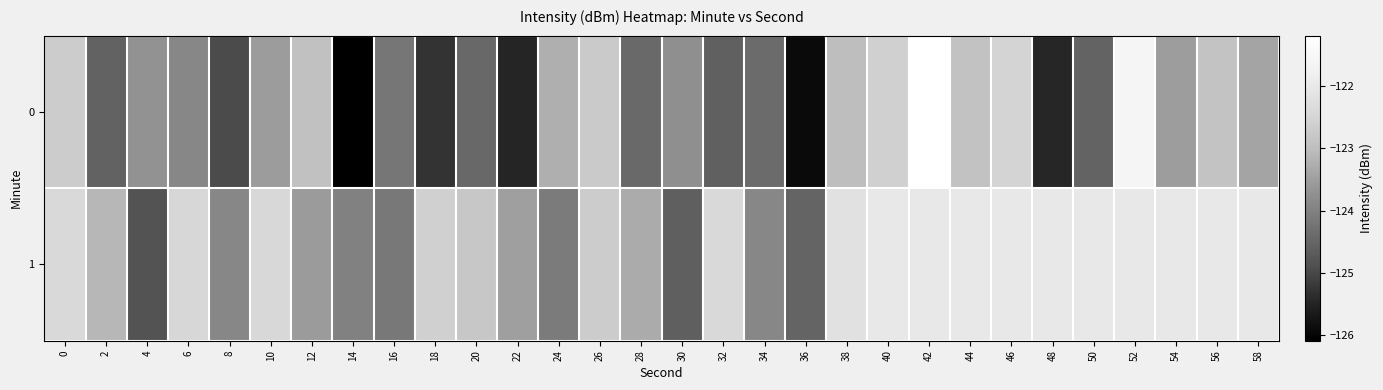

The 1 series shows -122.5 at 6. True or false?

True